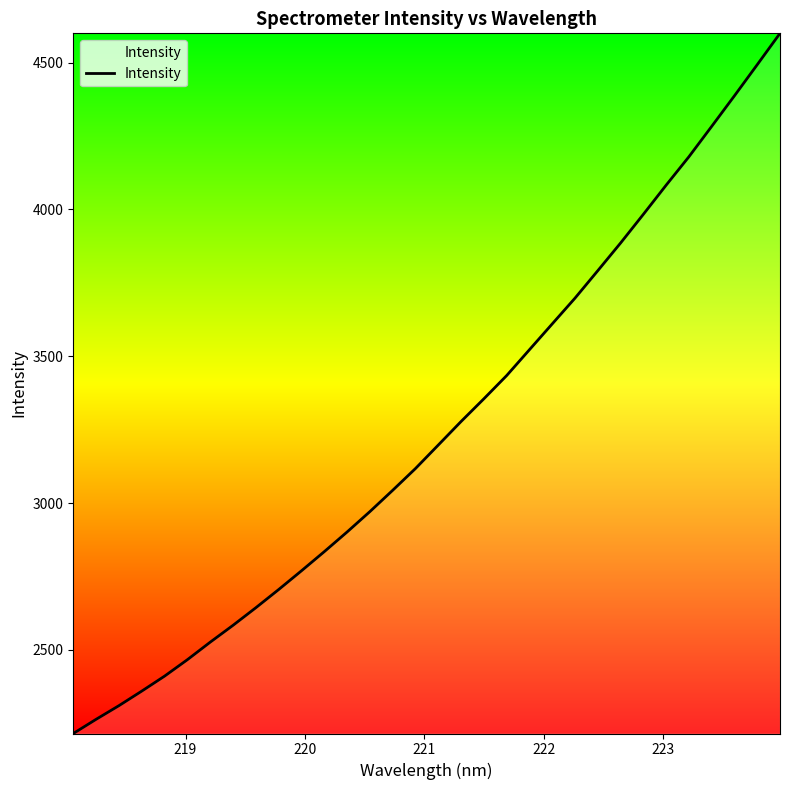

What is the difference between the maximum and minimum values?

2384.1